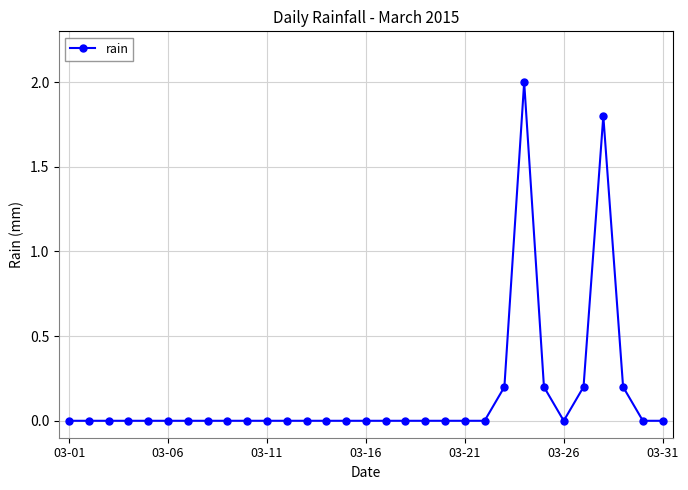

True or false: there are more than 1 points higher than both neighbors.

True